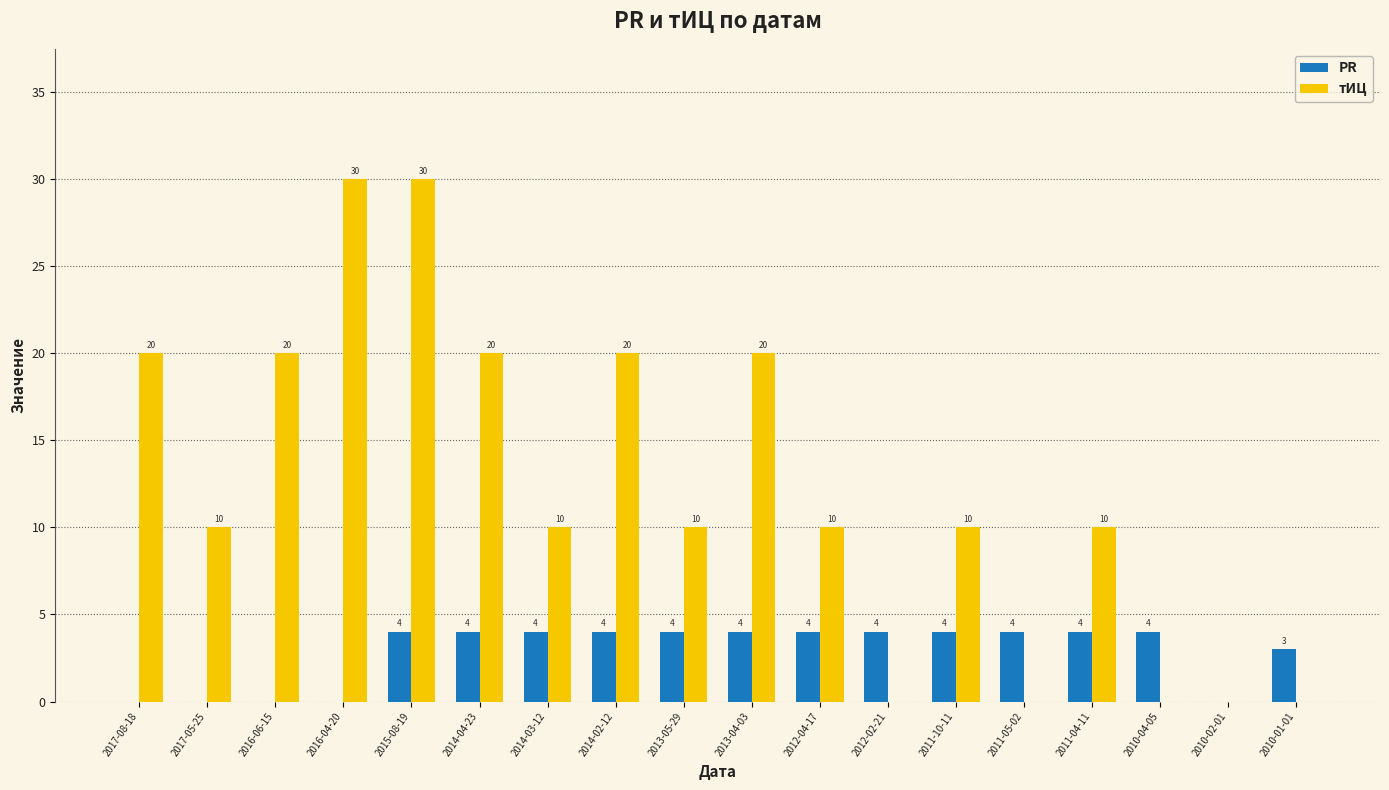

Is the value of тИЦ at 2012-04-17 greater than the value of PR at 2011-10-11?

Yes